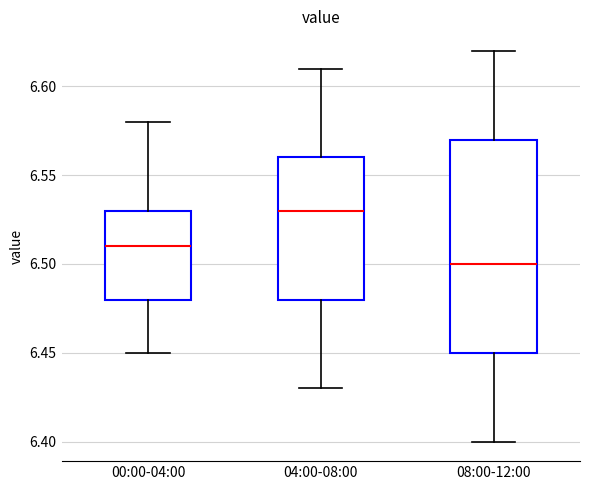

Which box has the lowest median line?

08:00-12:00